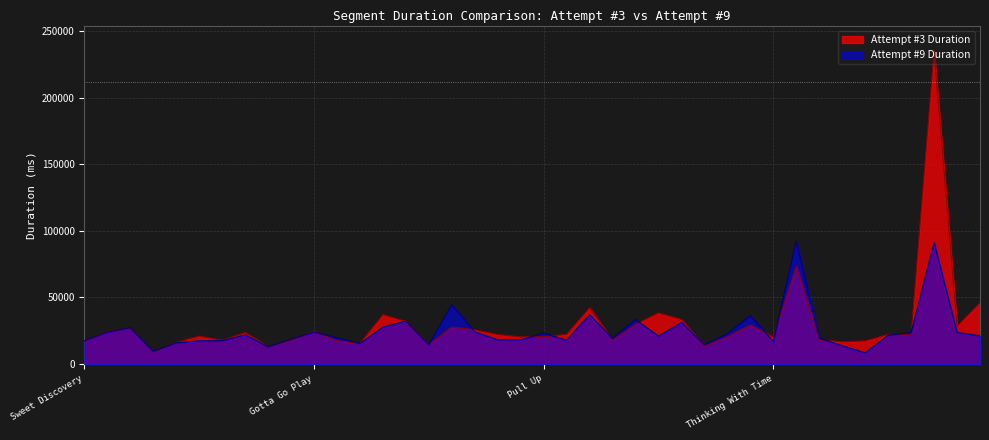

What is the lowest value of the Attempt #3 Duration series?

9058